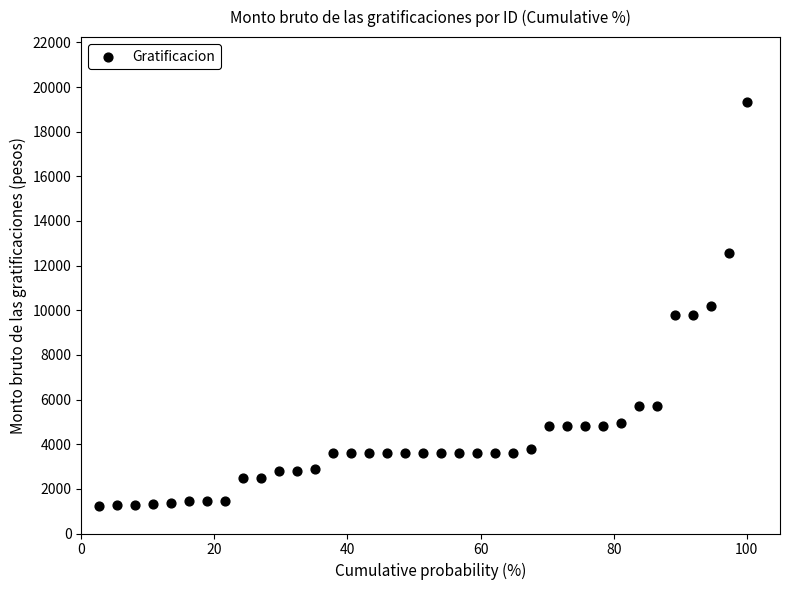

What is the range of X values (max minus min)?

97.3